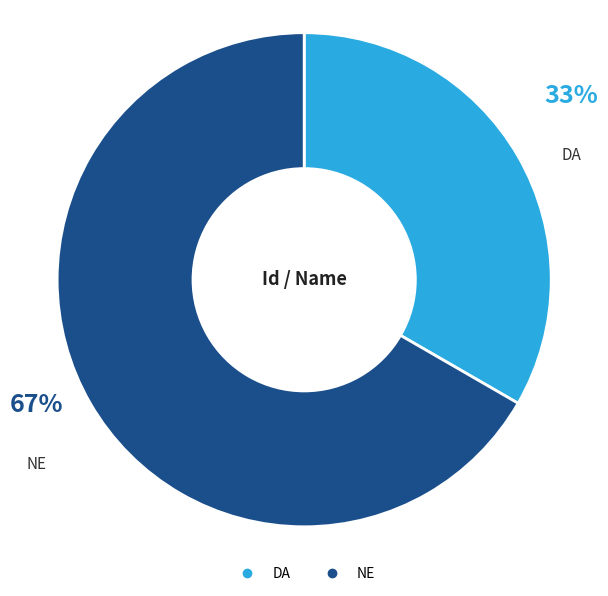

How many slices are in this pie chart?

2